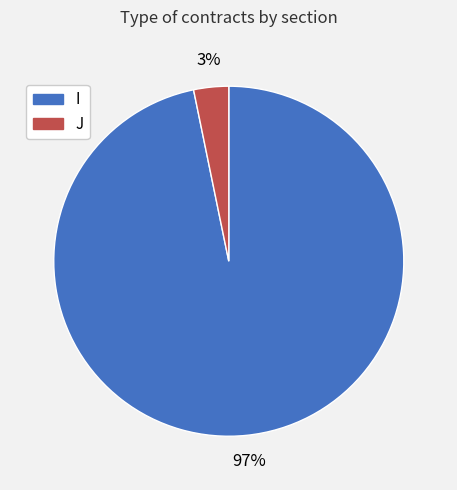

Which category has the smallest portion of the pie?

J